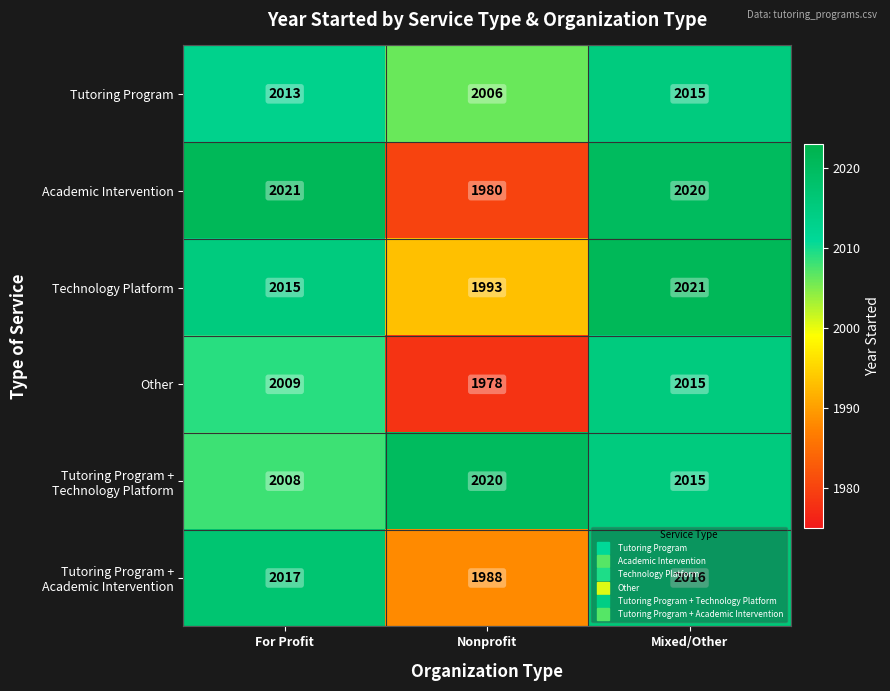

The Tutoring Program series shows 2013 at For Profit. True or false?

True